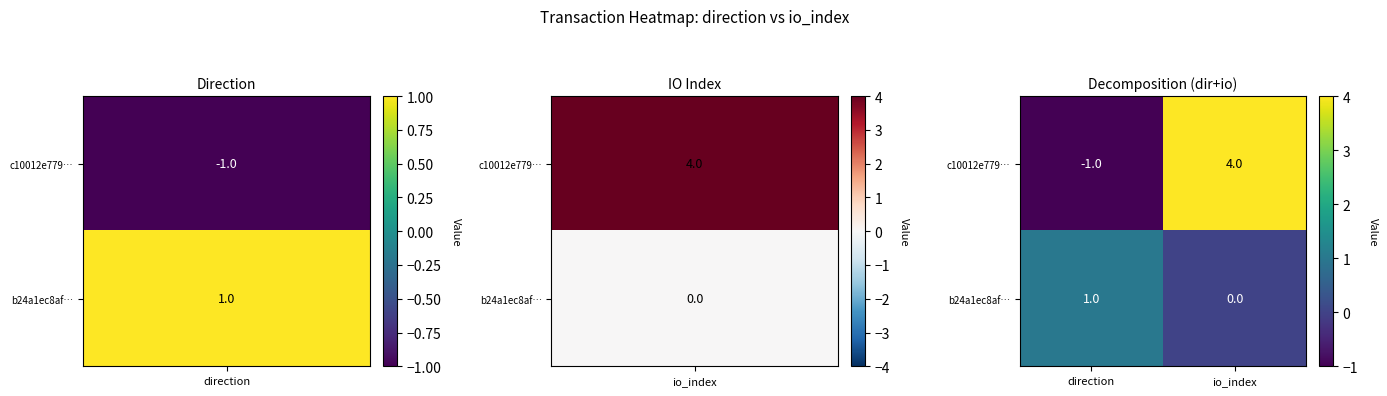

The value of b24a1ec8af… at io_index is 0. True or false?

True